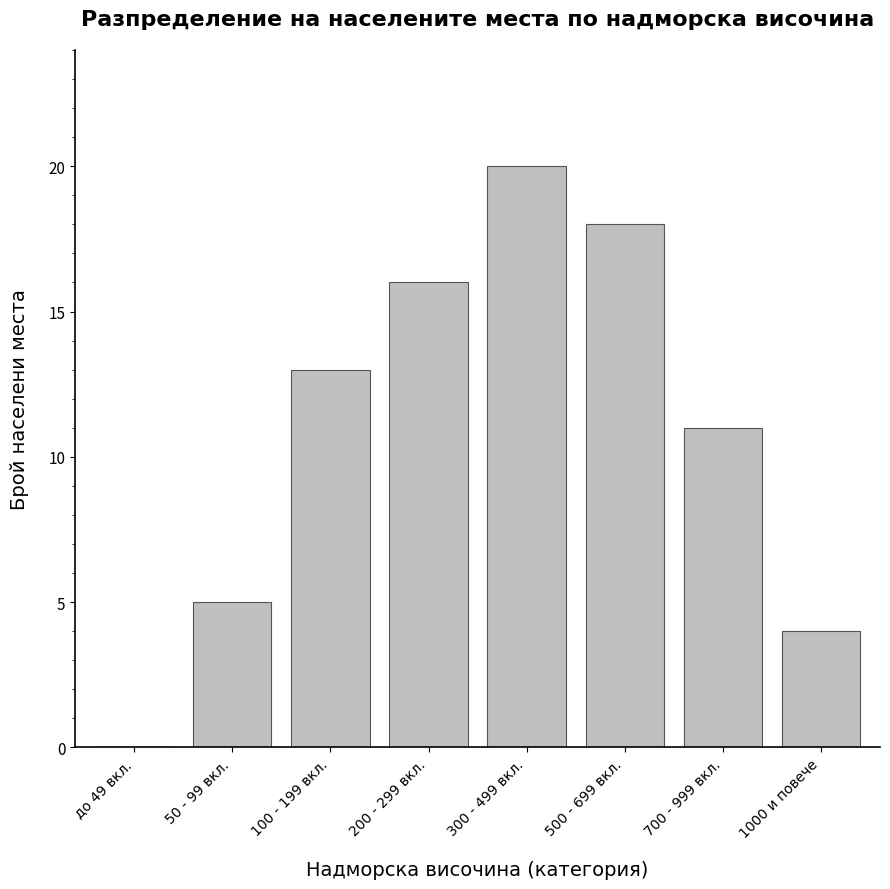

Reading left to right, list all the values displayed in this chart.

до 49 вкл.=0	50 - 99 вкл.=5	100 - 199 вкл.=13	200 - 299 вкл.=16	300 - 499 вкл.=20	500 - 699 вкл.=18	700 - 999 вкл.=11	1000 и повече=4